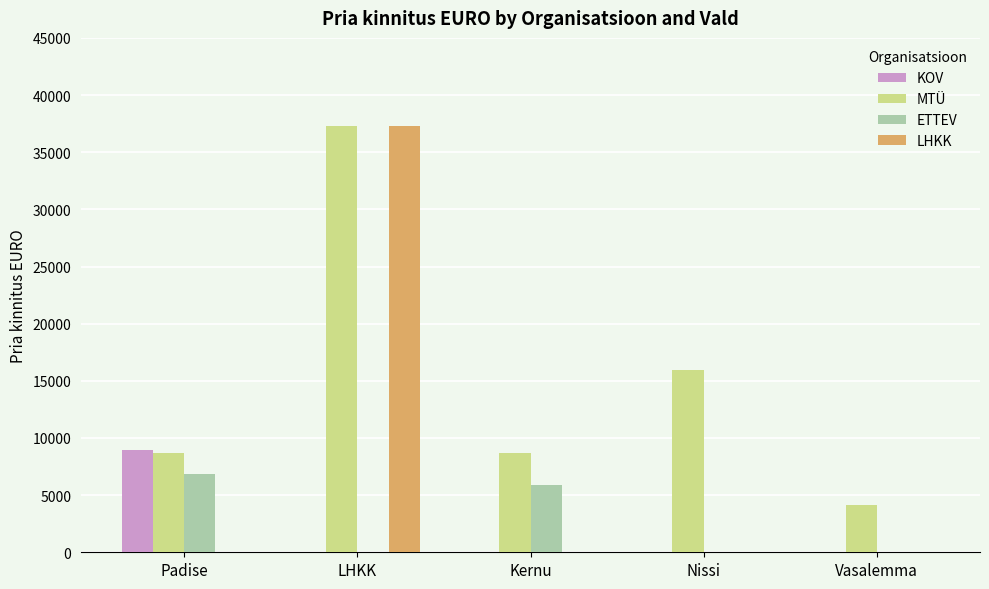

What is the sum of all MTÜ values?

74799.2